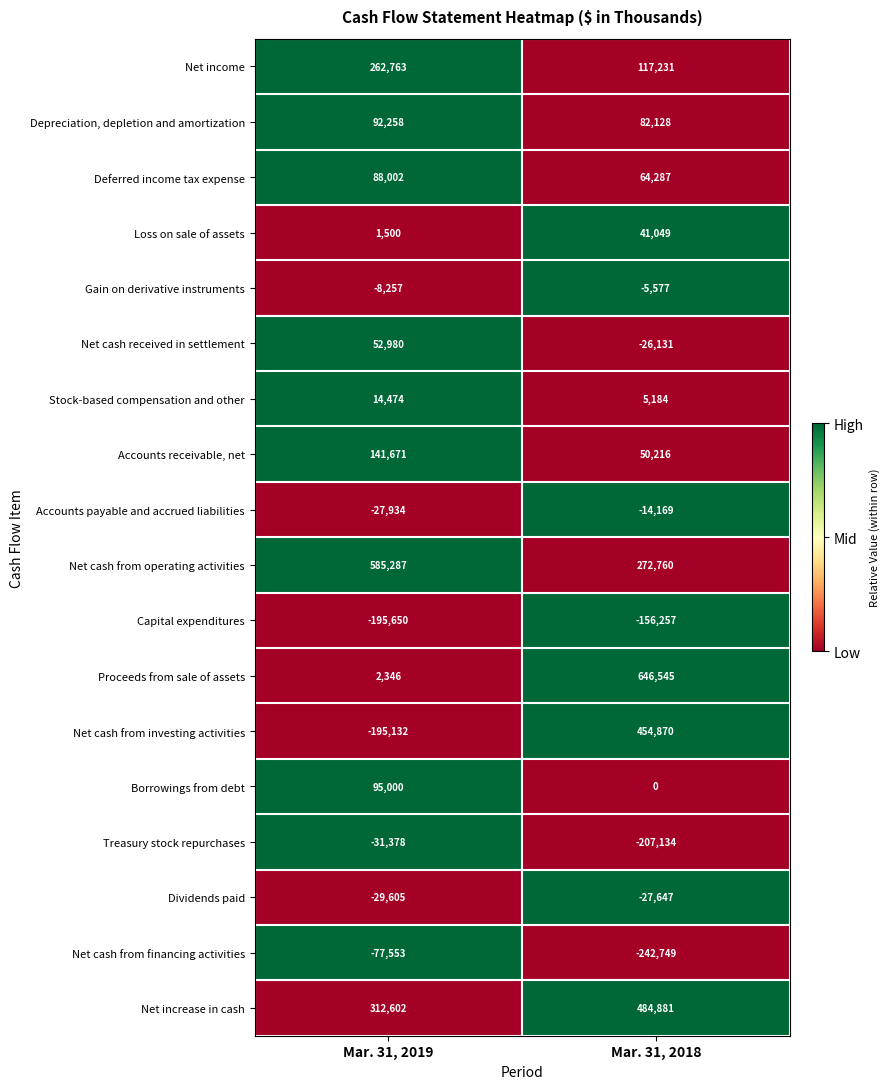

At which label is Accounts receivable, net closest to 95943?

Mar. 31, 2018